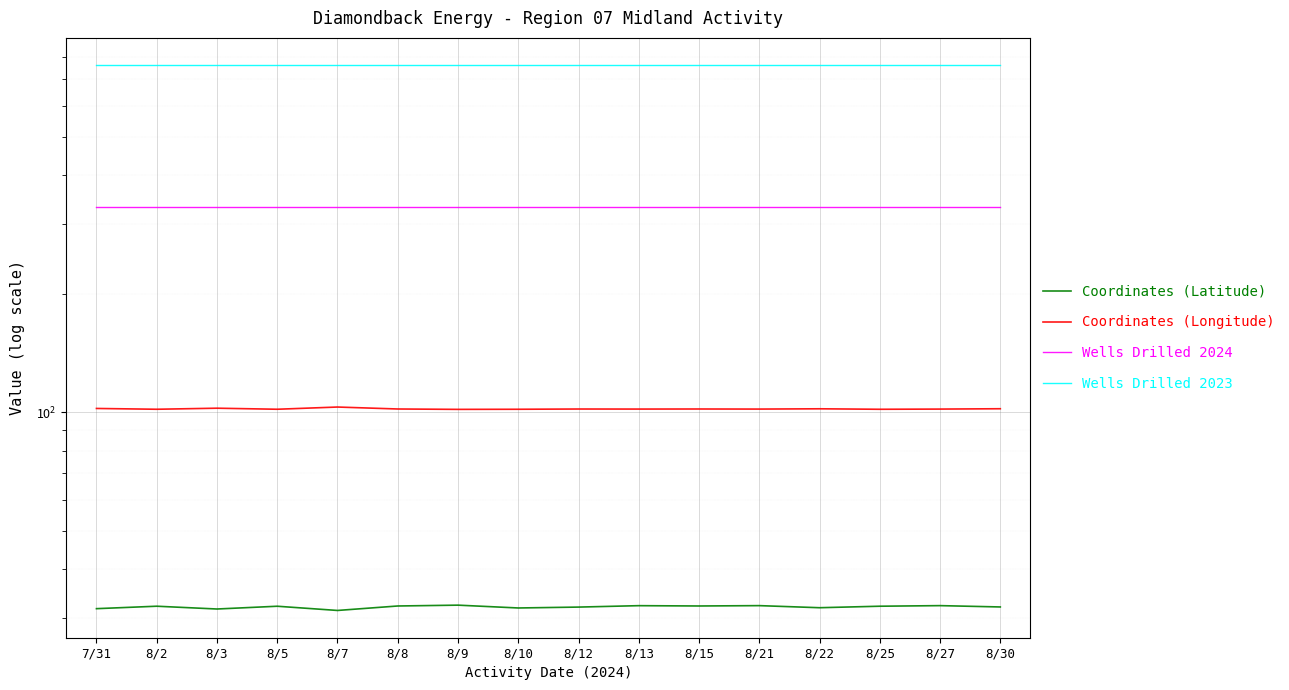

Which series has the largest total across all categories?

Wells Drilled 2023